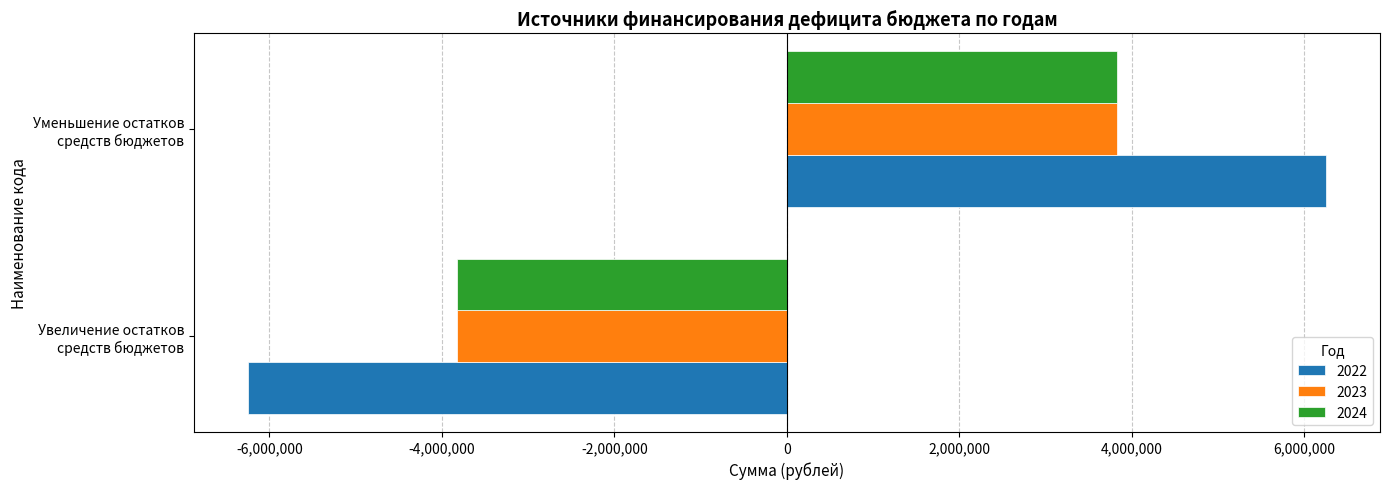

What is the highest value of the 2023 series?

3822681